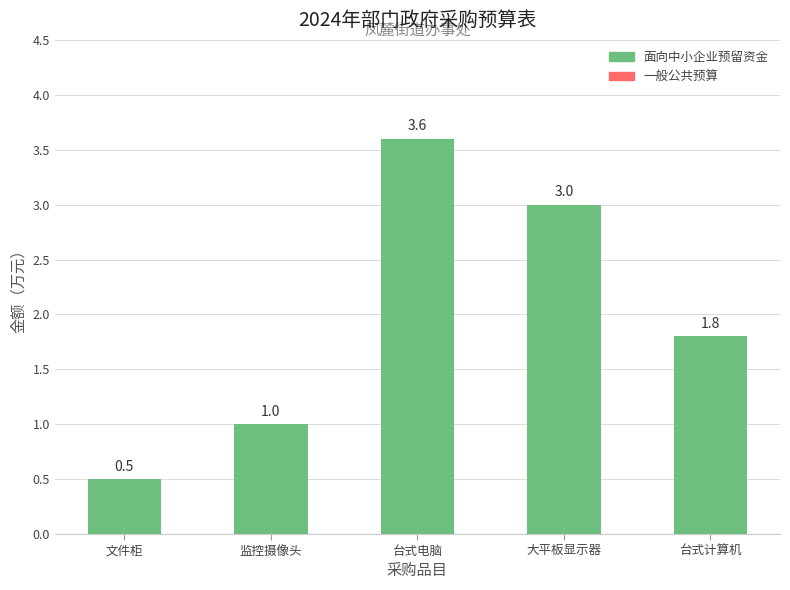

What is the minimum value shown in the chart?

0.5